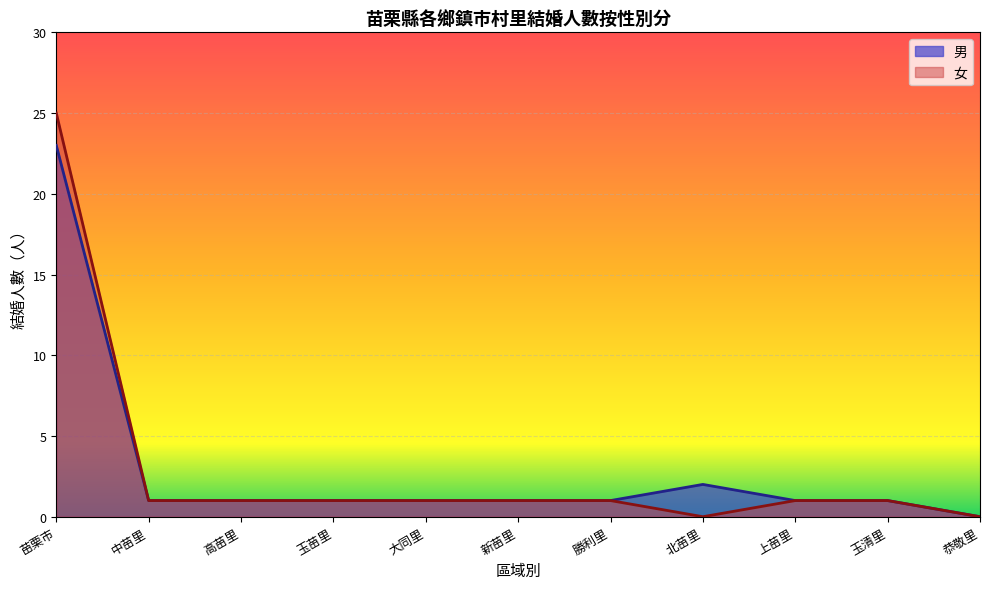

What are all the series names shown in the legend?

男, 女